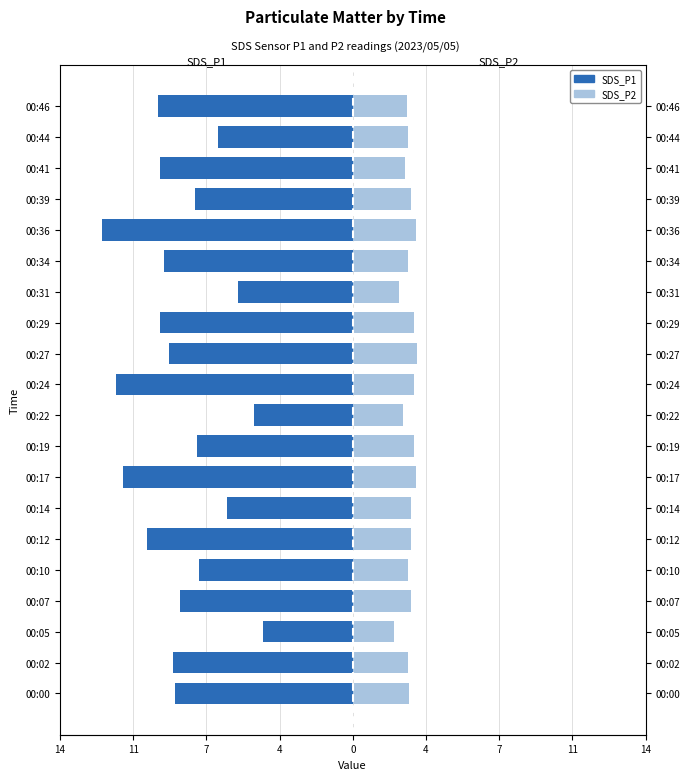

How many values in the SDS_P1 series are below -8?

12